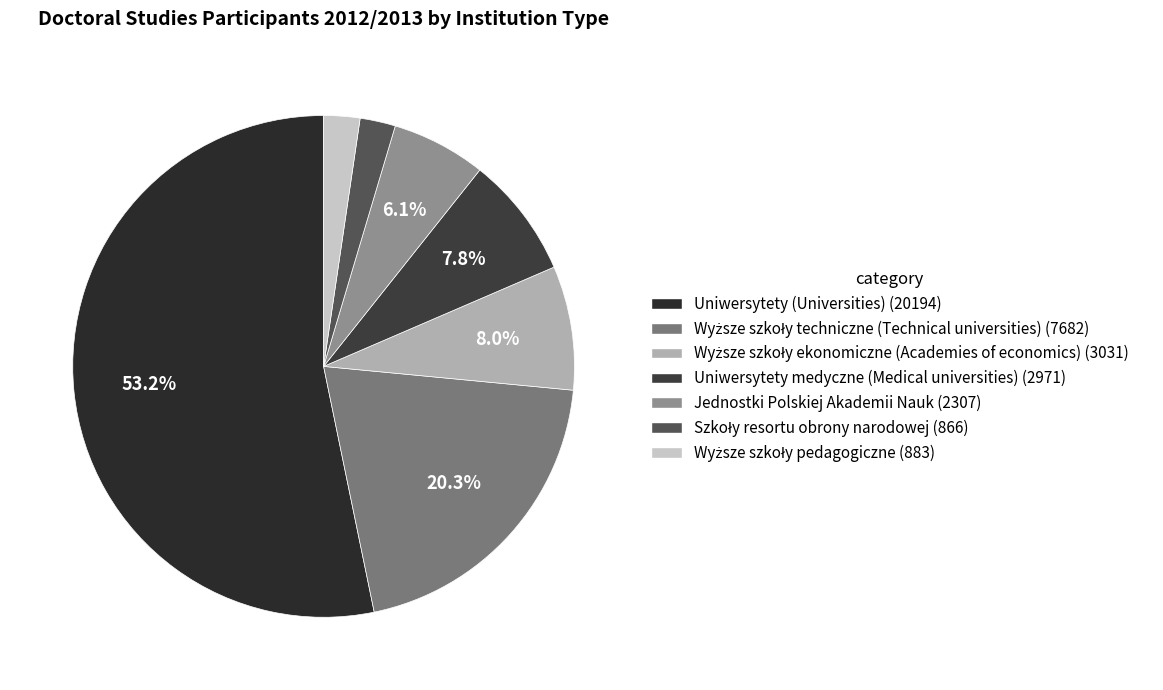

Does Jednostki Polskiej Akademii Nauk account for over 50% of the chart?

No